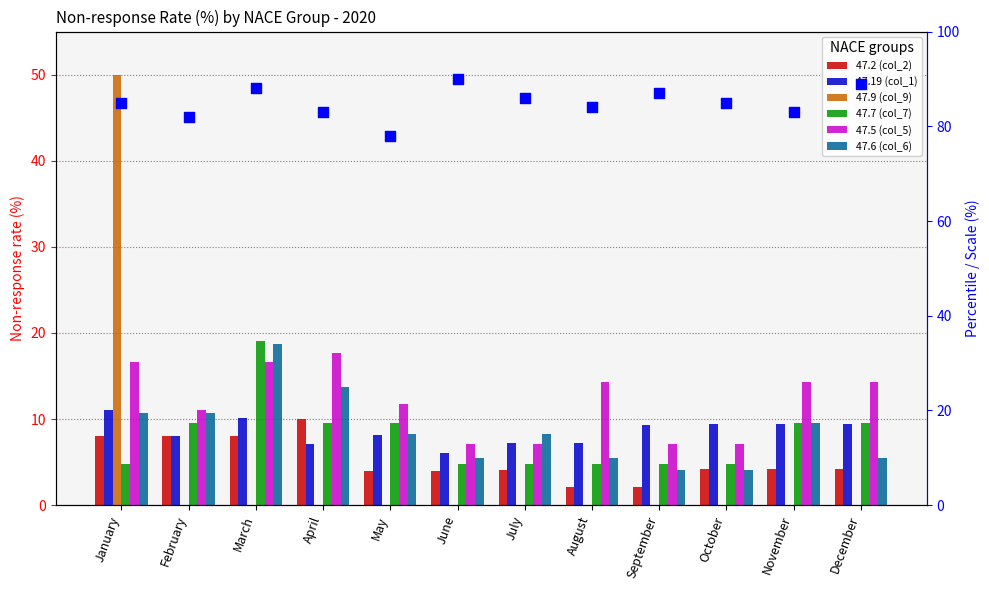

Which series reaches the minimum Y coordinate?

47.9 (col_9)